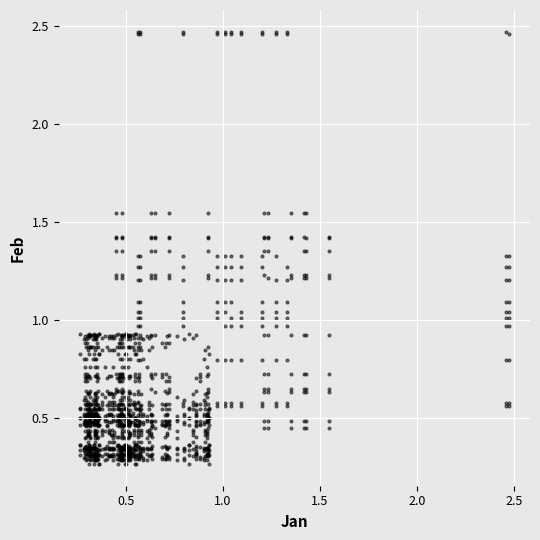

What is the range of X values (max minus min)?

2.2